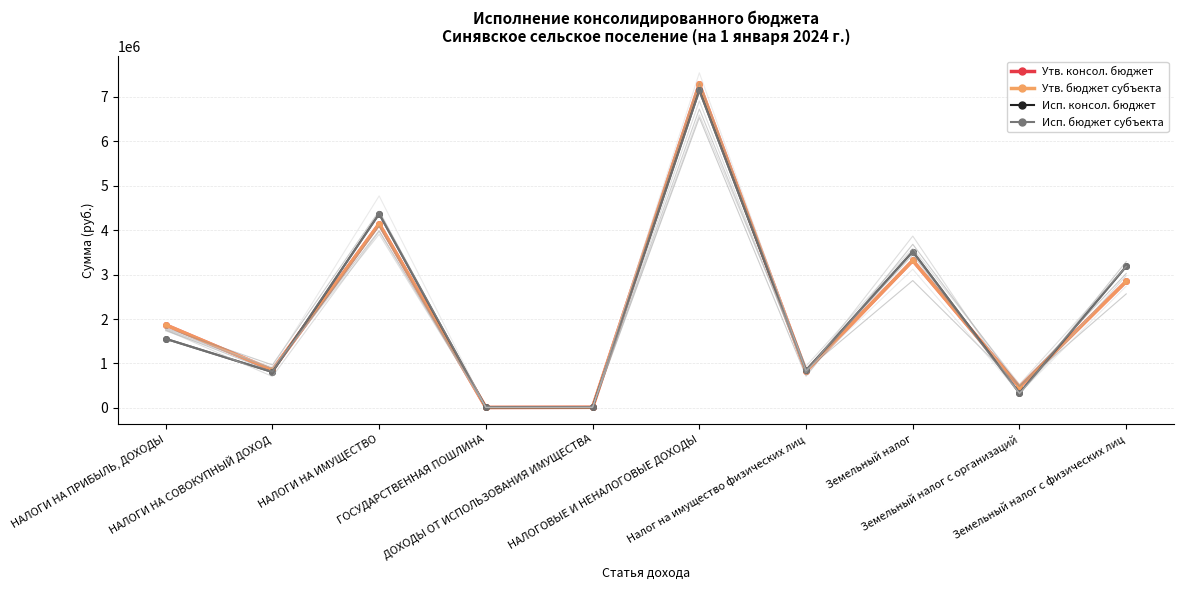

What are all the series names shown in the legend?

Утв. консол. бюджет, Утв. бюджет субъекта, Исп. консол. бюджет, Исп. бюджет субъекта